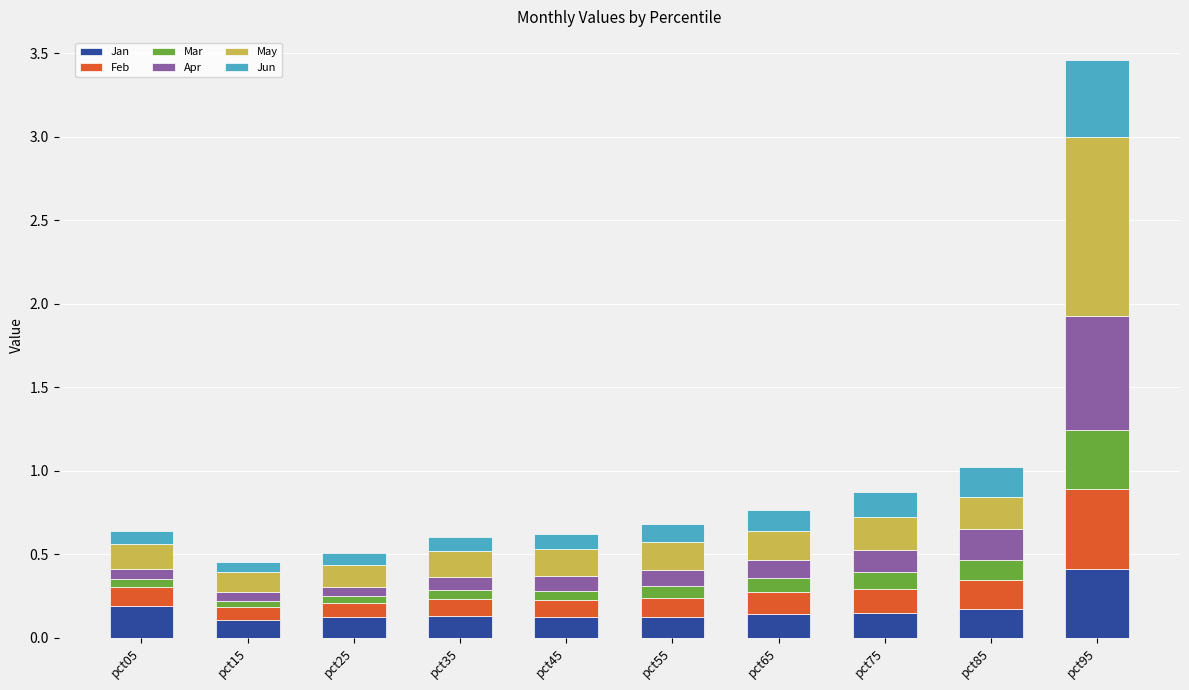

What is the sum of all Jan values?

1.7